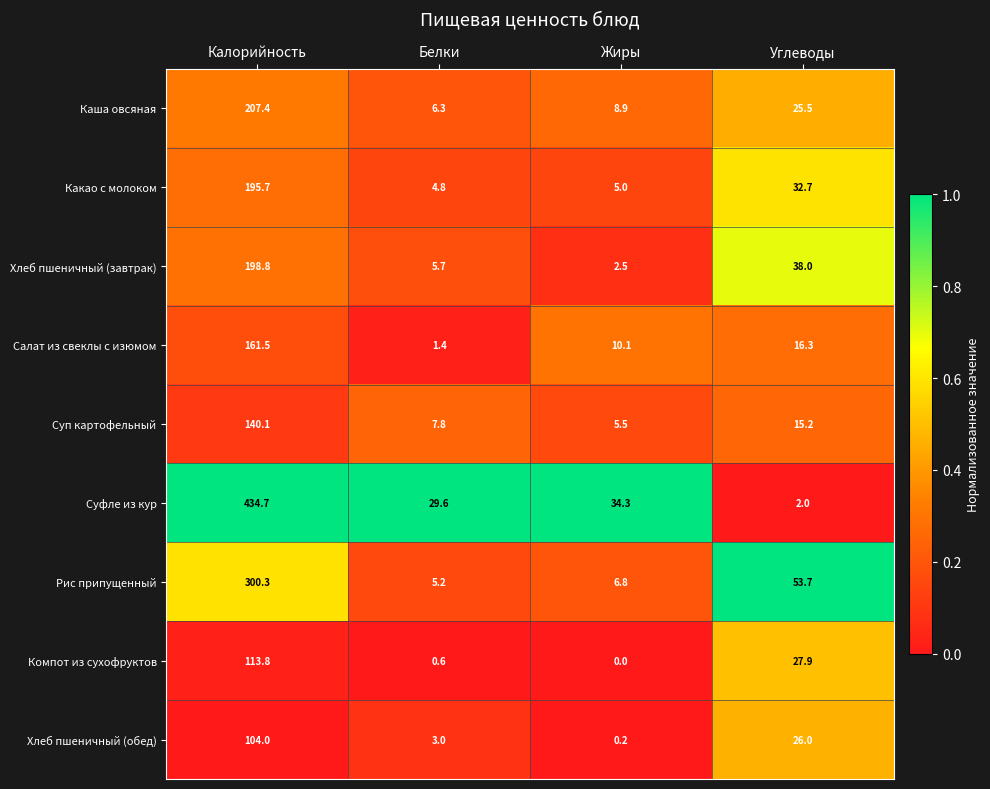

How many distinct data groups are displayed?

9